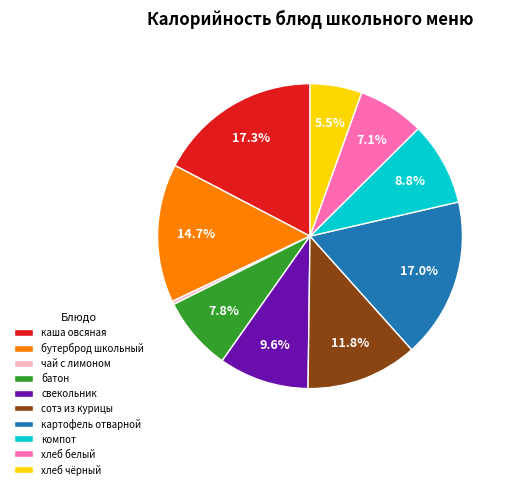

Approximately how many times larger is the value at картофель отварной compared to хлеб чёрный?

3.1